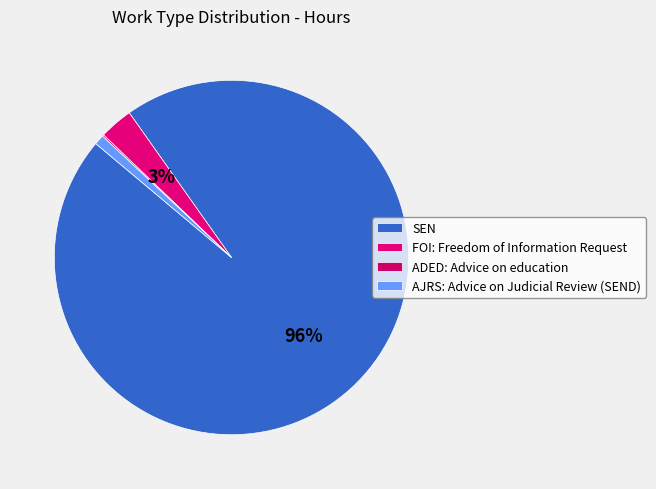

What is the majority slice?

SEN